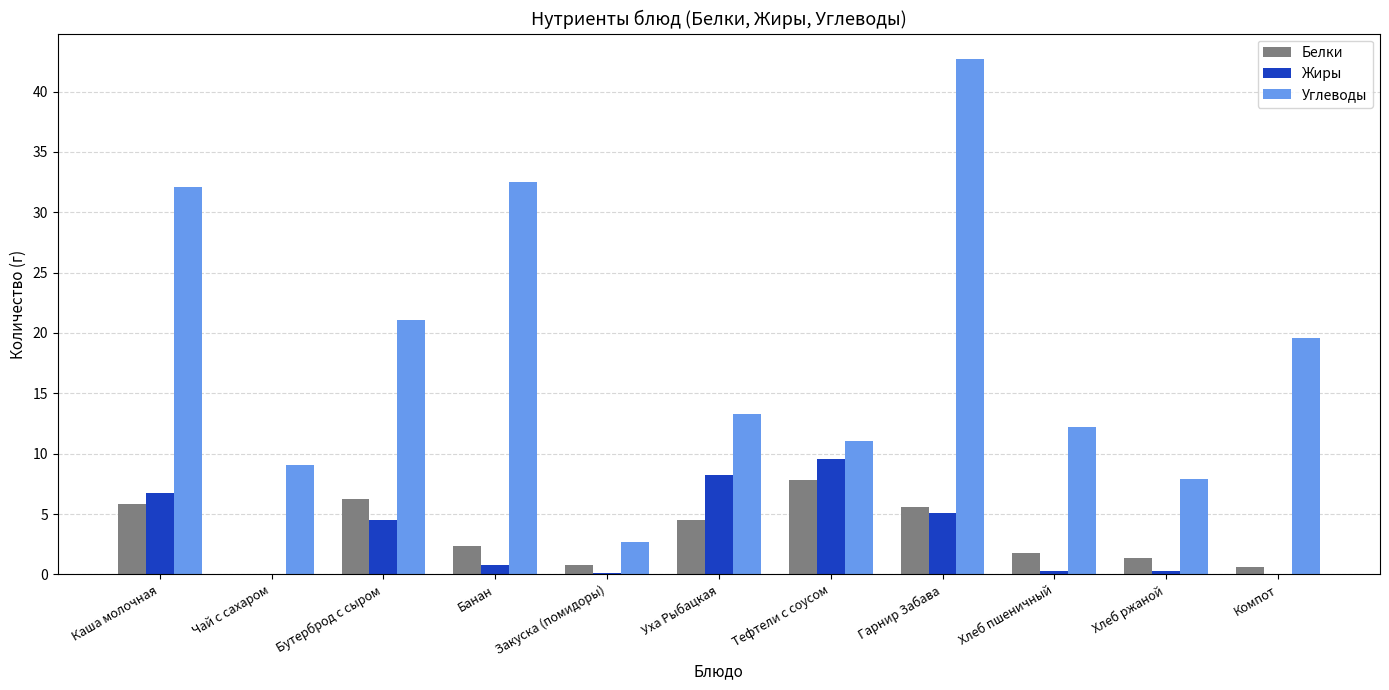

What value does the Белки series have at Бутерброд с сыром?

6.3